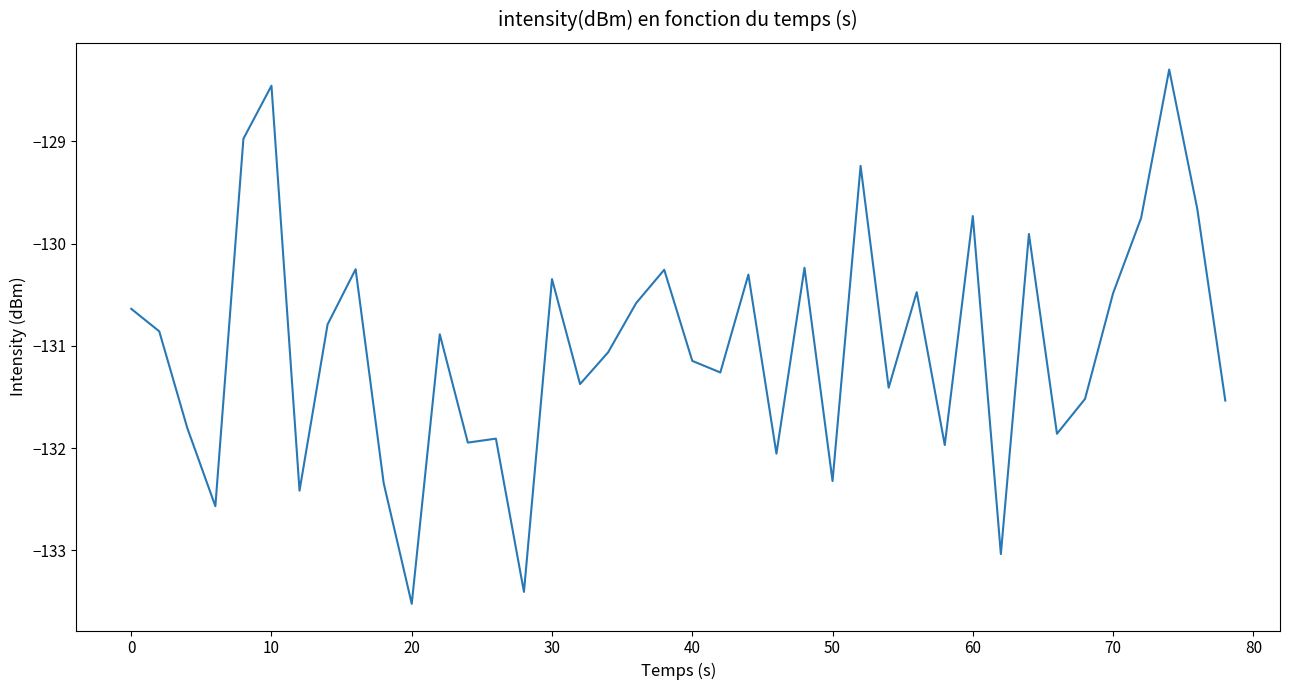

How many lines are shown in the chart?

1